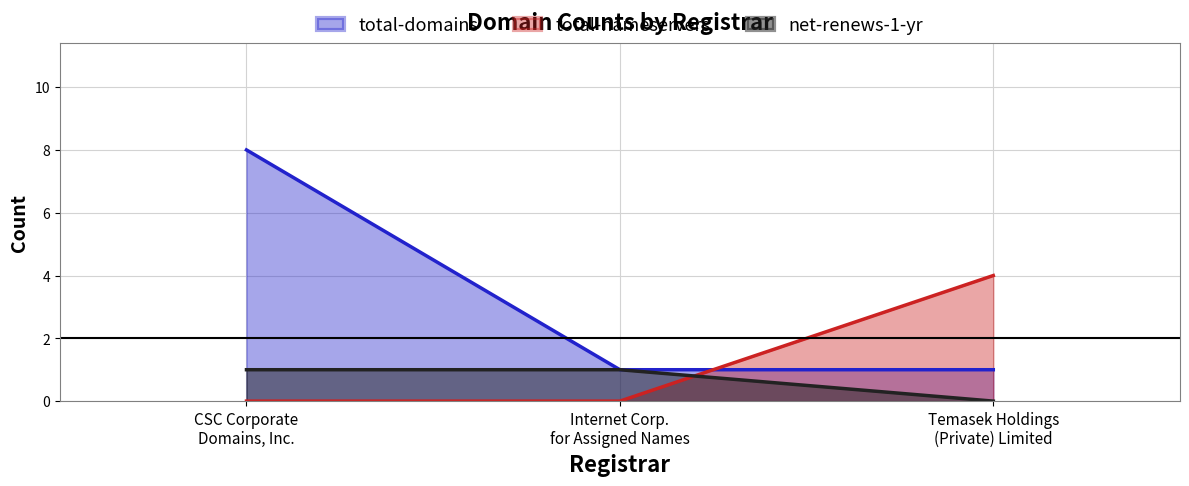

List the series in order of their peak value, highest first.

total-domains, total-nameservers, net-renews-1-yr